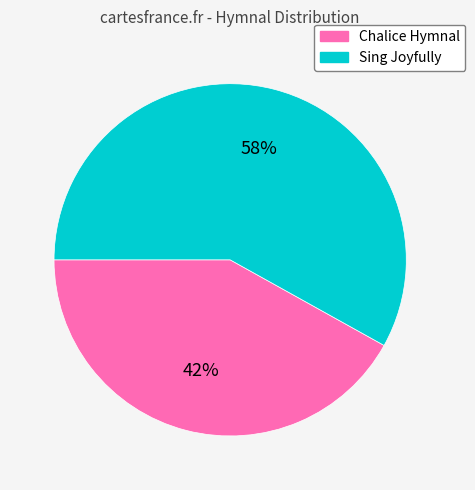

Is it true that Chalice Hymnal is 34% of the pie?

False